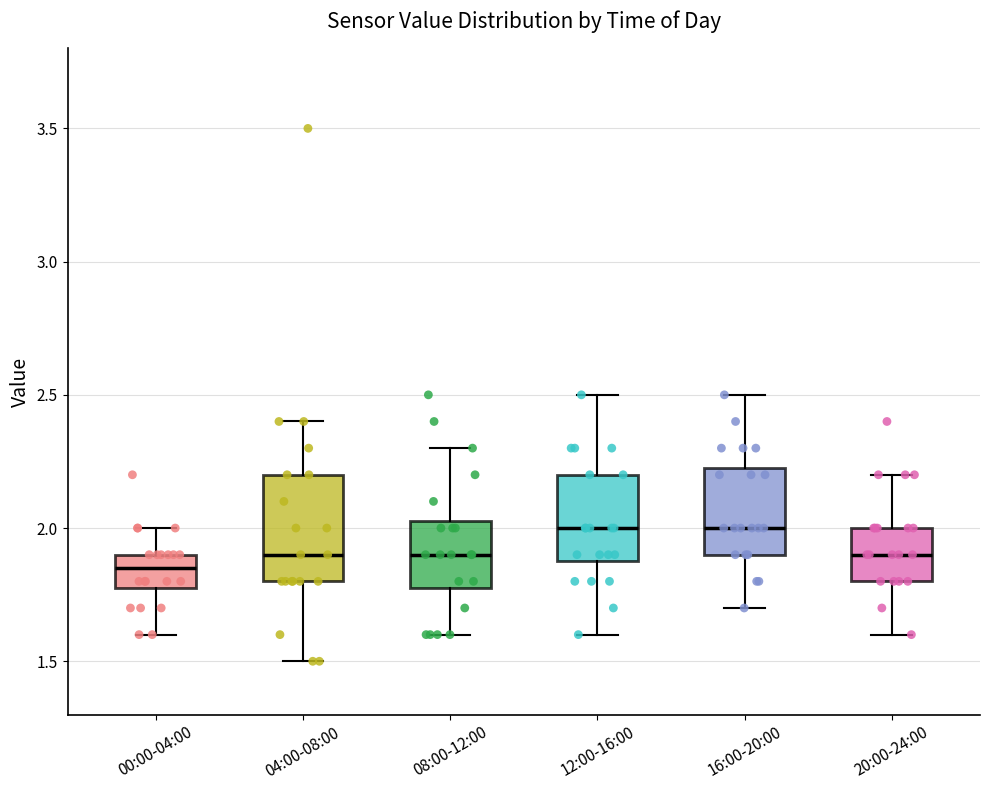

Reading left to right, transcribe this box plot: for each box, give where its median line is, the range the box spans, and where its two whiskers end, as read against the y-axis. The values are not printed on the chart, so give them approximately, as read against the axis.

00:00-04:00: median 1.85, box 1.75 to 1.90, whiskers 1.60 to 2.00
04:00-08:00: median 1.90, box 1.80 to 2.20, whiskers 1.50 to 2.40
08:00-12:00: median 1.90, box 1.75 to 2.00, whiskers 1.60 to 2.30
12:00-16:00: median 2.00, box 1.85 to 2.20, whiskers 1.60 to 2.50
16:00-20:00: median 2.00, box 1.90 to 2.25, whiskers 1.70 to 2.50
20:00-24:00: median 1.90, box 1.80 to 2.00, whiskers 1.60 to 2.20